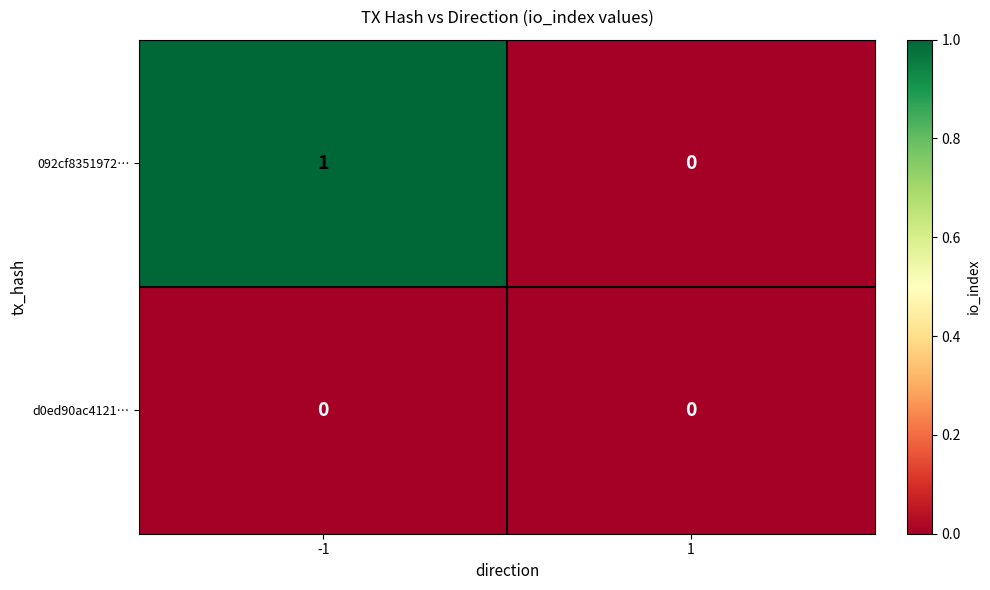

How many categories are shown in the chart?

2